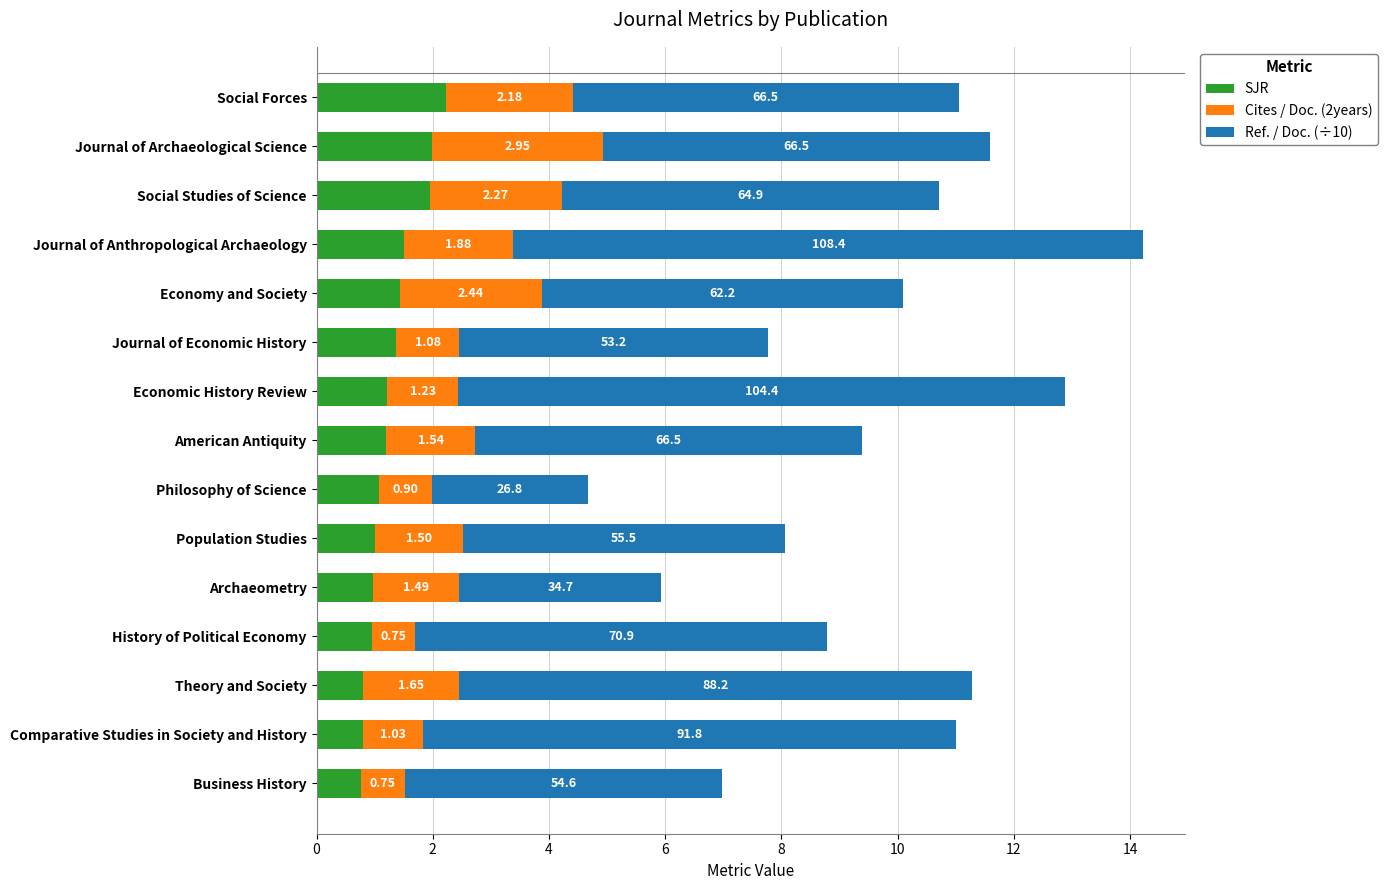

What is the average value of the SJR series?

1.3